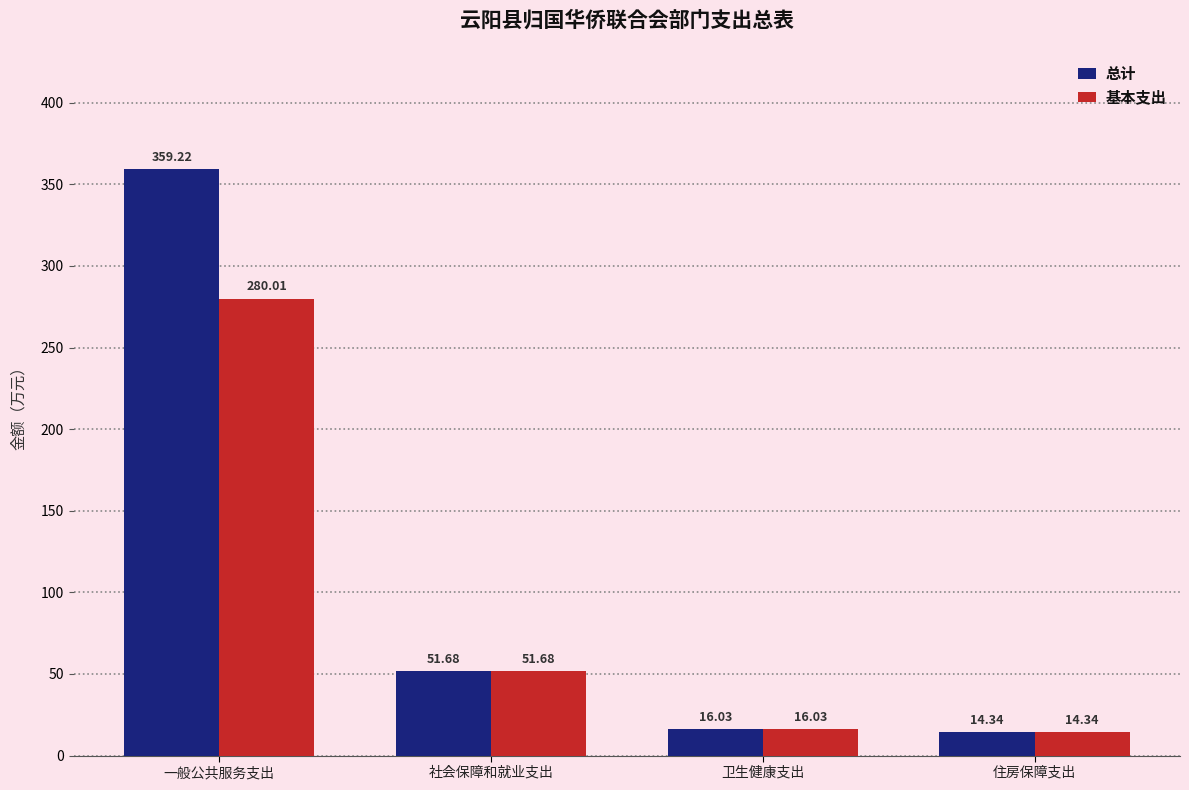

List the series in order of their overall mean, highest first.

总计, 基本支出